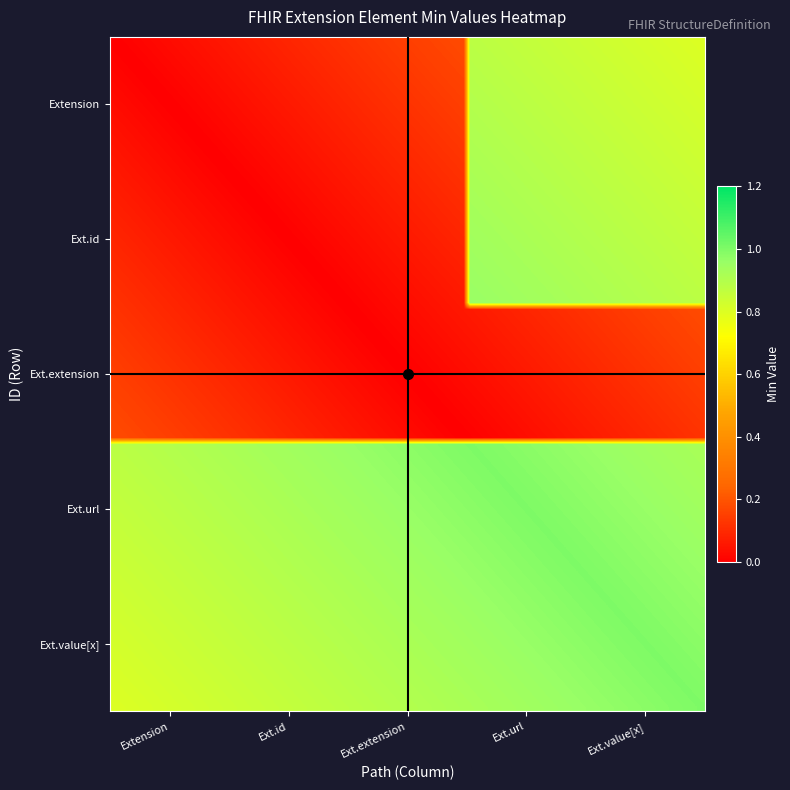

Reading right to left, transcribe all the data shown in this chart.

Extension: 1	1	0	0	0
Extension.id: 1	1	0	0	0
Extension.extension: 0	0	0	0	0
Extension.url: 1	1	1	1	1
Extension.value[x]: 1	1	1	1	1